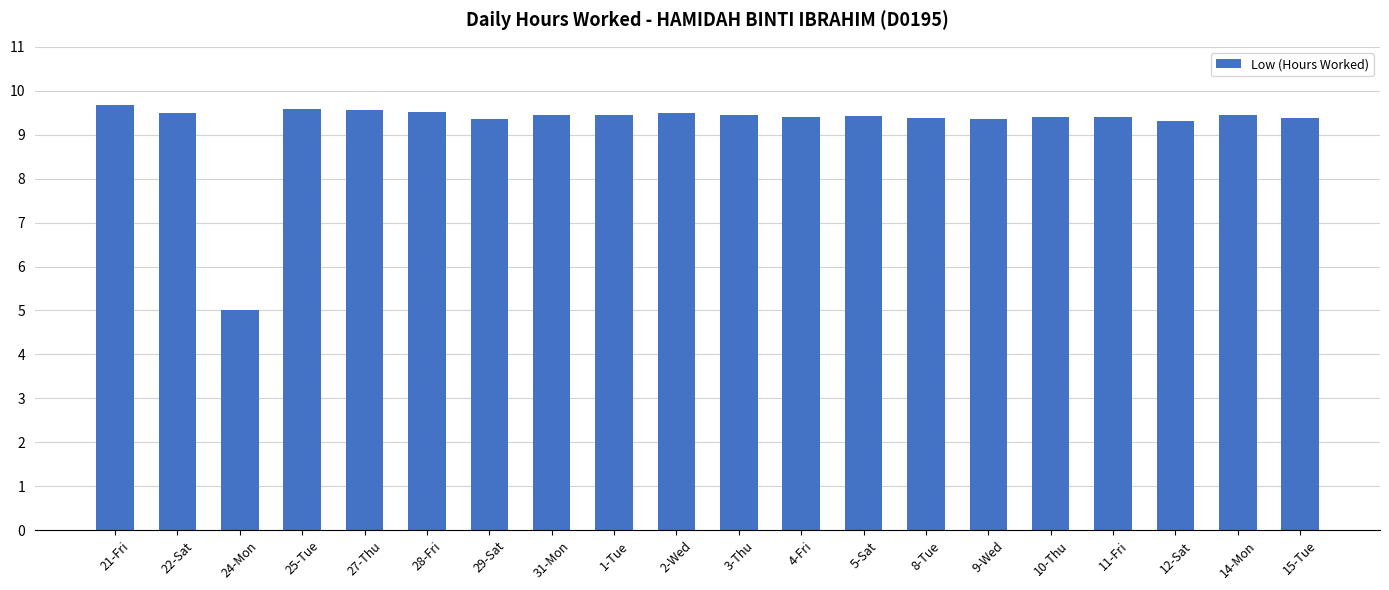

How many data points are less than 9?

1